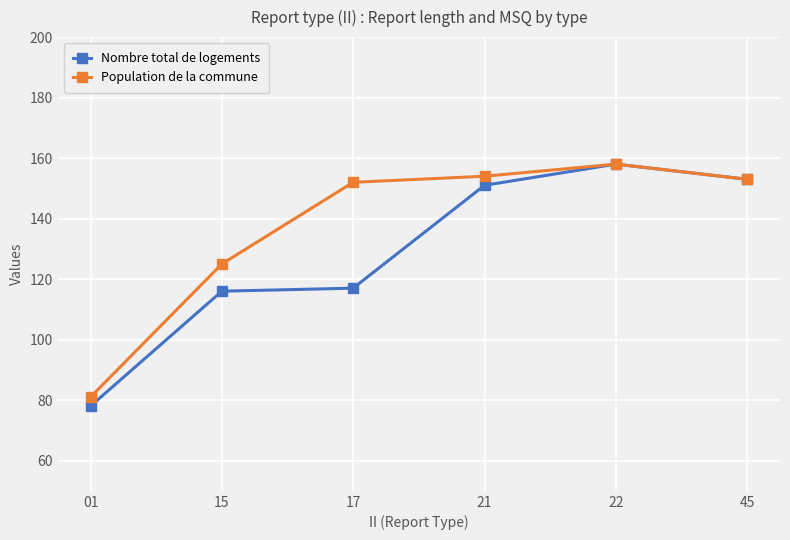

What is the value of the Population de la commune point at the 6th from the left?

153